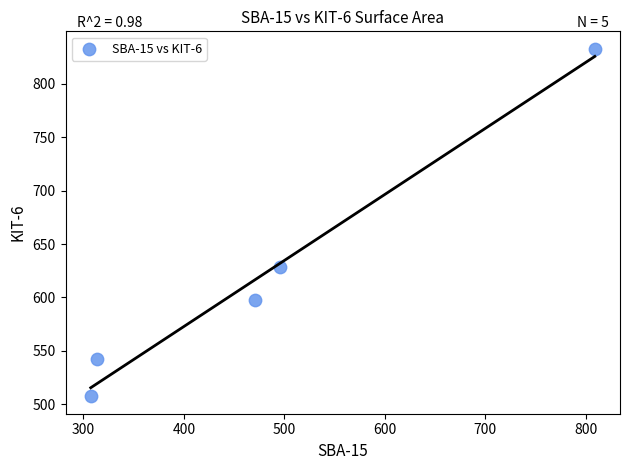

What is the average Y value?

621.8